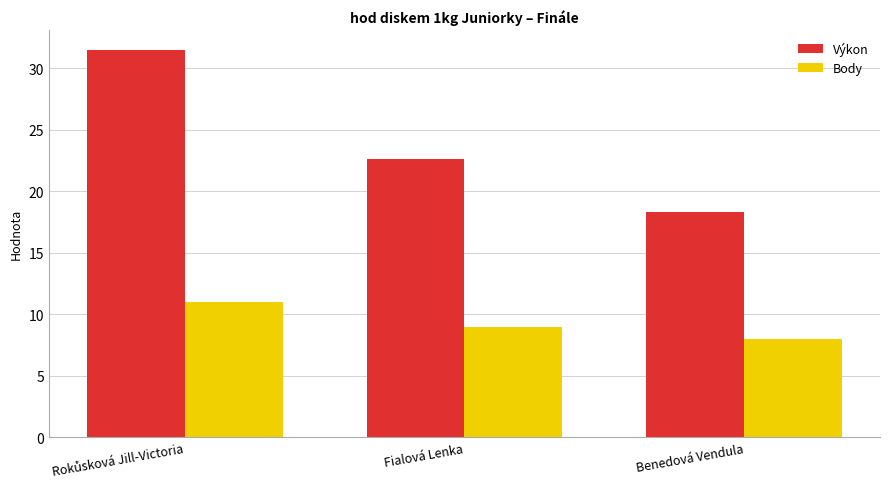

List the series in order of their overall mean, highest first.

Výkon, Body